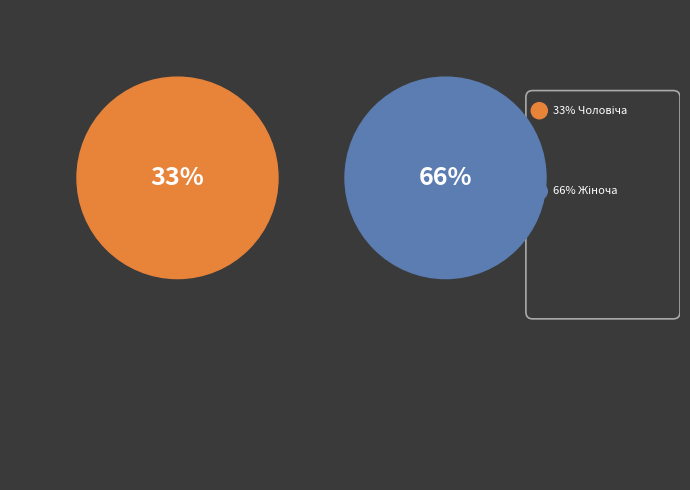

To the nearest percent, what percentage of the pie is Чоловіча?

33%